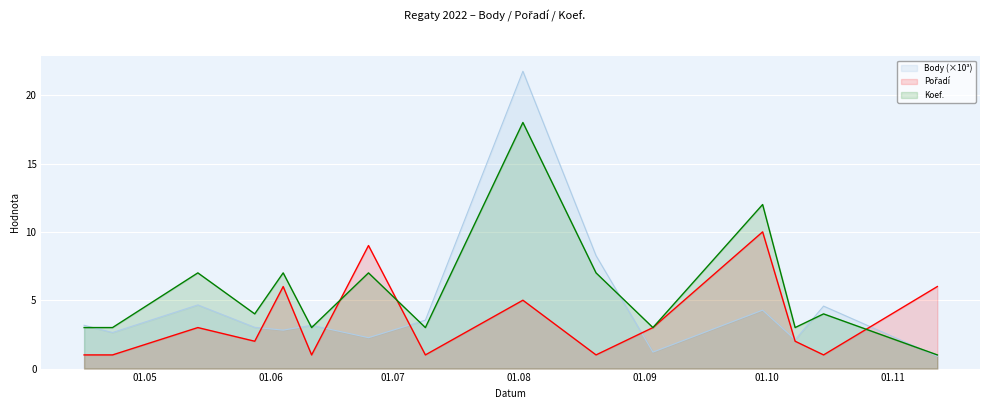

What is the label of the 14th point from the left?

2022-10-15